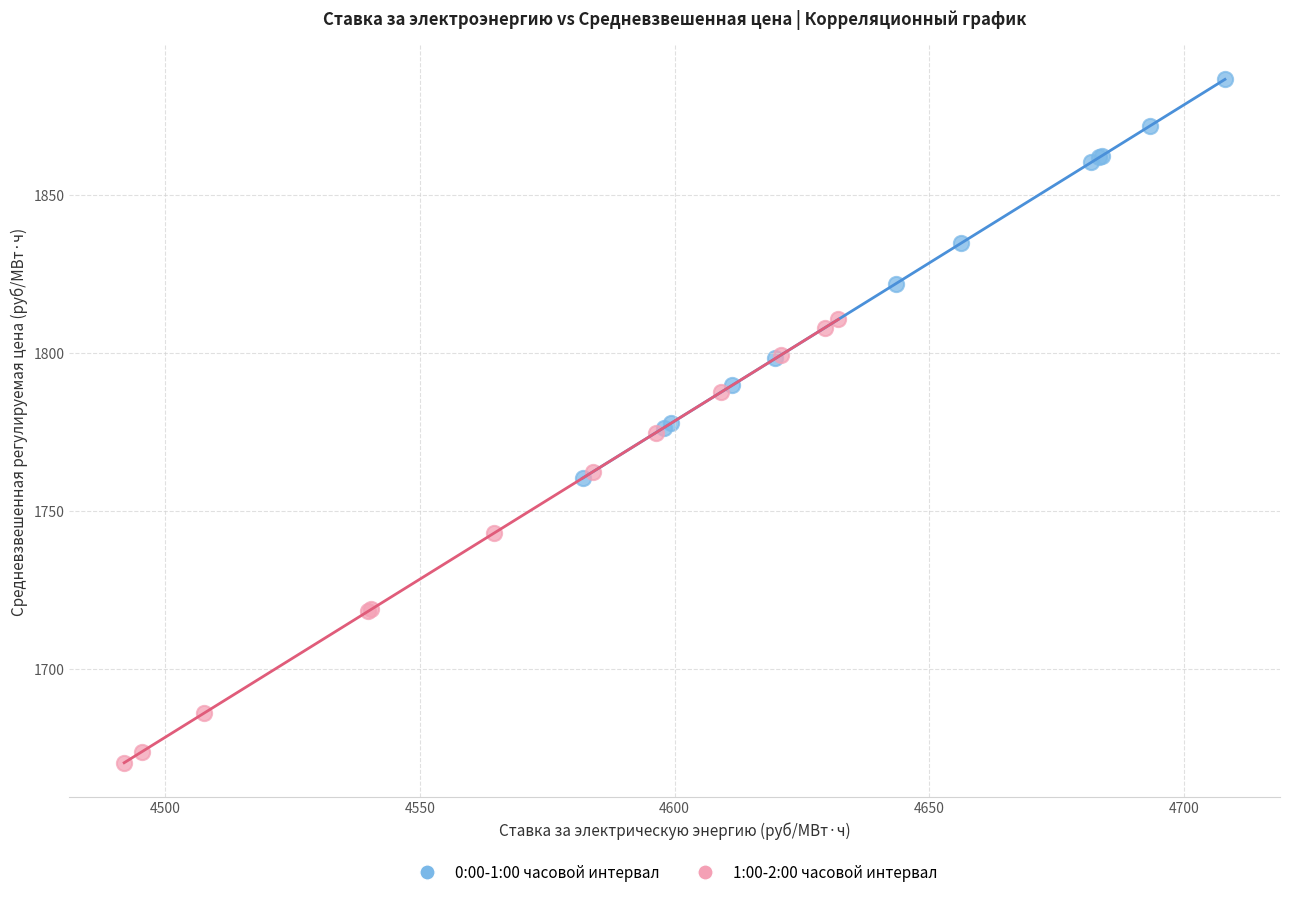

Which series reaches the minimum Y coordinate?

1:00-2:00 часовой интервал